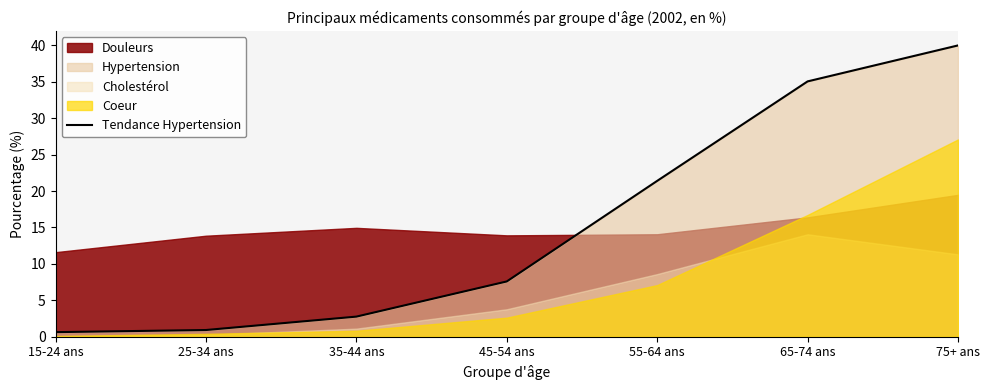

Reading right to left, extract all data points from this chart.

75+ ans=40.0	65-74 ans=35.1	55-64 ans=21.4	45-54 ans=7.6	35-44 ans=2.8	25-34 ans=0.9	15-24 ans=0.6